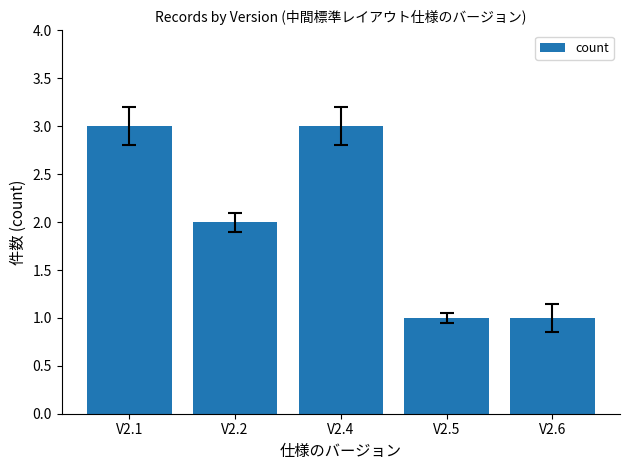

What is the value of the 2nd bar from the left?

2